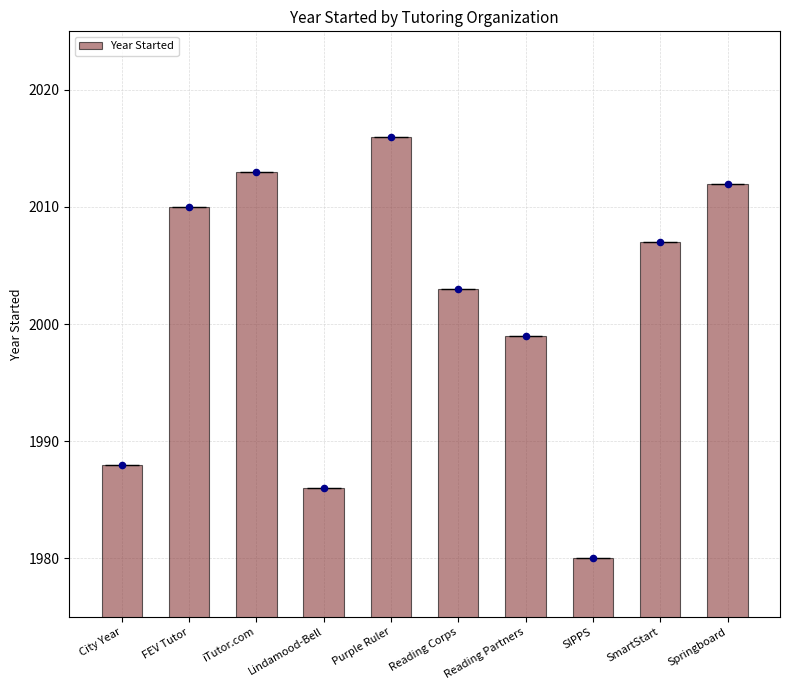

Approximately how many times larger is the value at City Year compared to Purple Ruler?

1.0